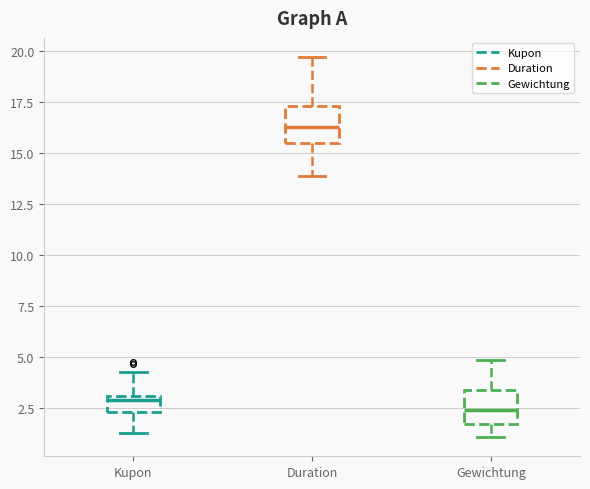

Reading left to right, read every box against the y-axis: the position of its median line, the range the box covers, and the ends of its whiskers. The values are not printed on the chart, so give them approximately, as read against the axis.

Kupon: median 3.0 (just below the box's upper edge), box 2.5 to 3.0, whiskers 1.5 to 4.5
Duration: median 16.5, box 15.5 to 17.5, whiskers 14.0 to 19.5
Gewichtung: median 2.5, box 1.5 to 3.5, whiskers 1.0 to 5.0